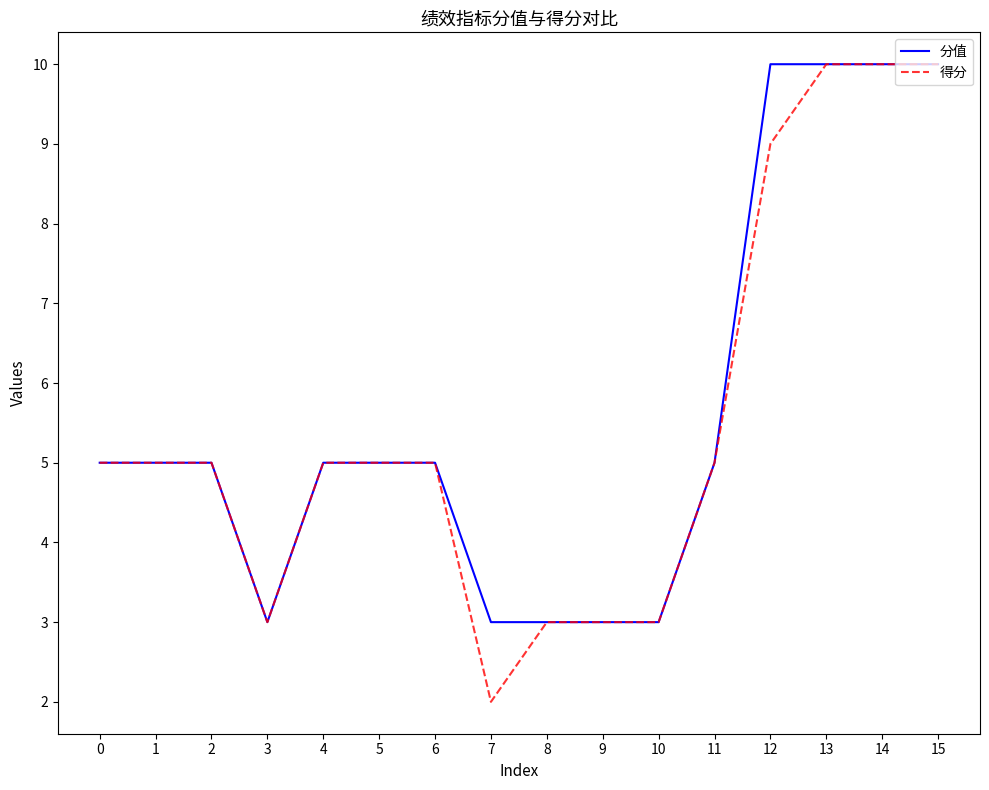

Reading right to left, transcribe all the data shown in this chart.

分值: 10	10	10	10	5	3	3	3	3	5	5	5	3	5	5	5
得分: 10	10	10	9	5	3	3	3	2	5	5	5	3	5	5	5